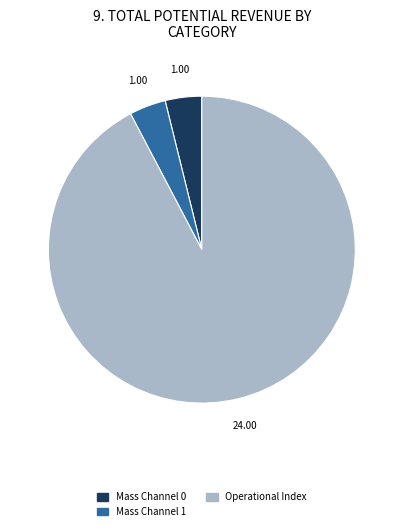

Is there any slice that represents more than half of the pie?

Yes